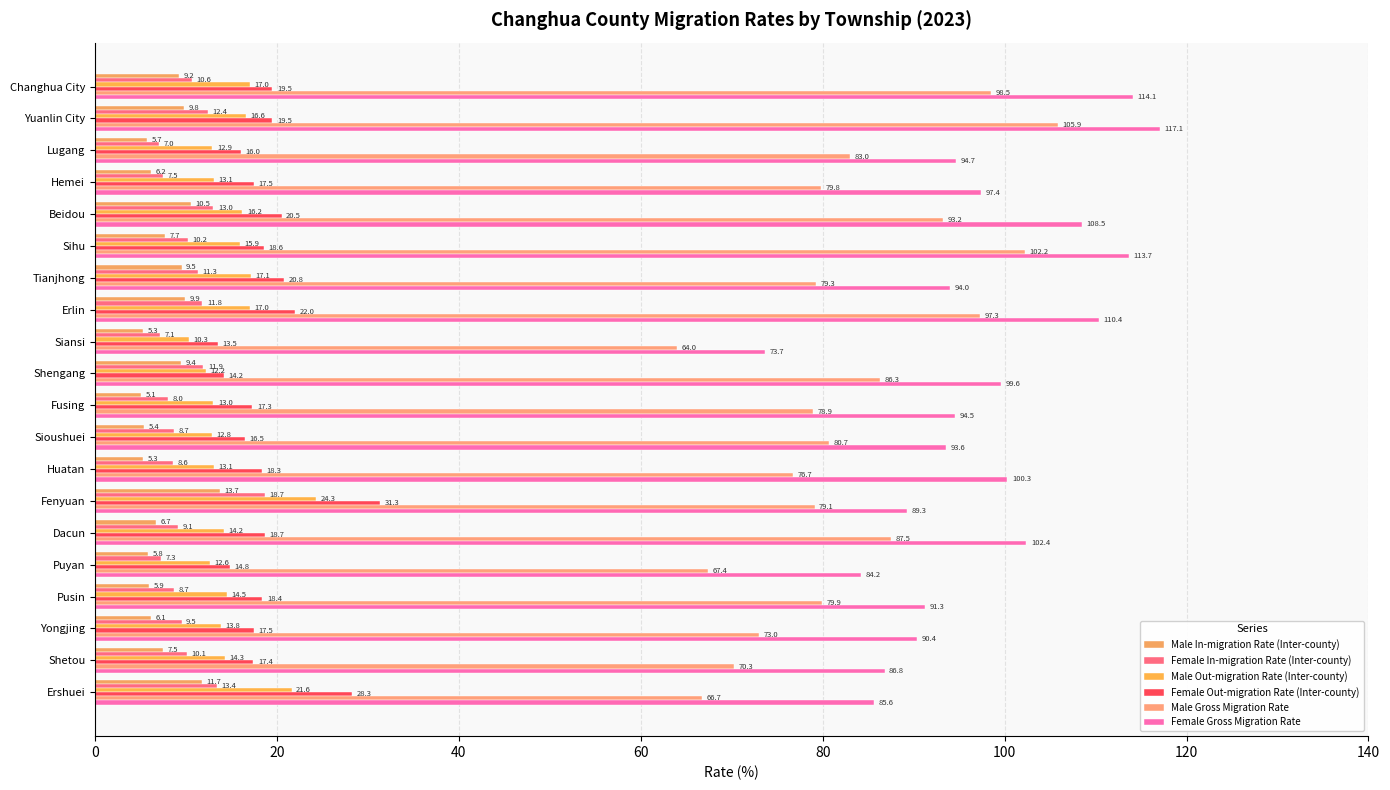

What is the label of the 6th bar from the right?

Dacun